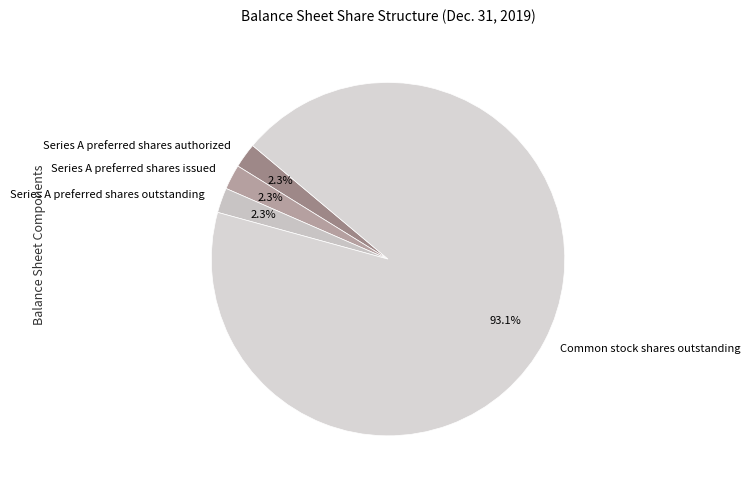

What percentage is NOT represented by Series A preferred shares outstanding?

97.7%